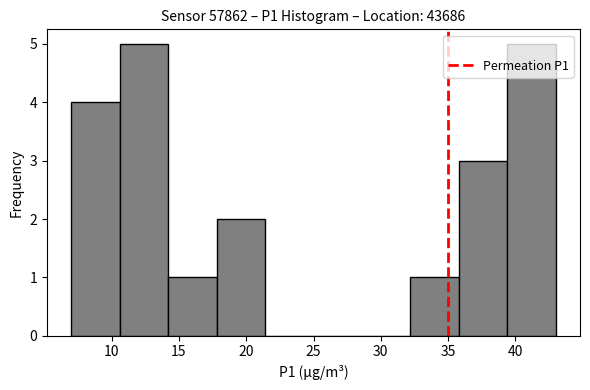

How tall is the bar that spans 7.0 to 10.6 on the x-axis? Neither the bar edges nor the heights are printed on the chart, so give them approximately, as read against the axes.

4